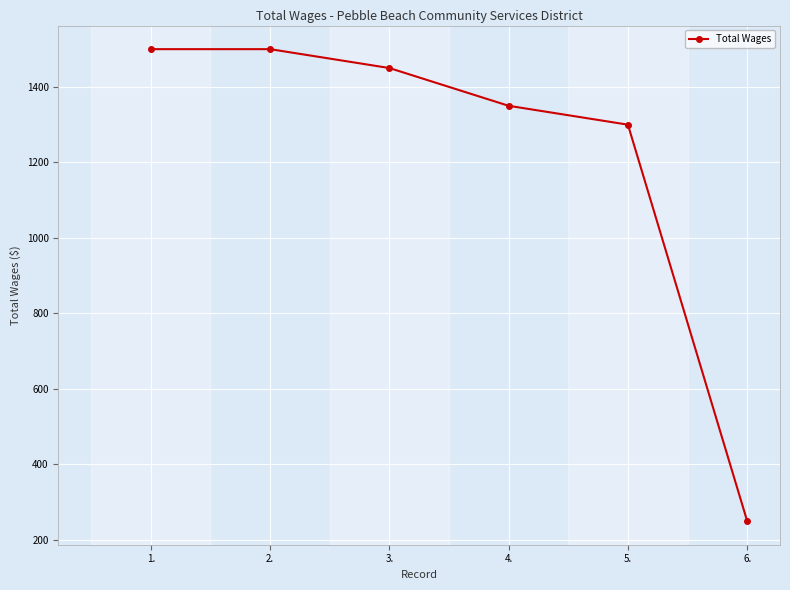

How many distinct data groups are displayed?

1